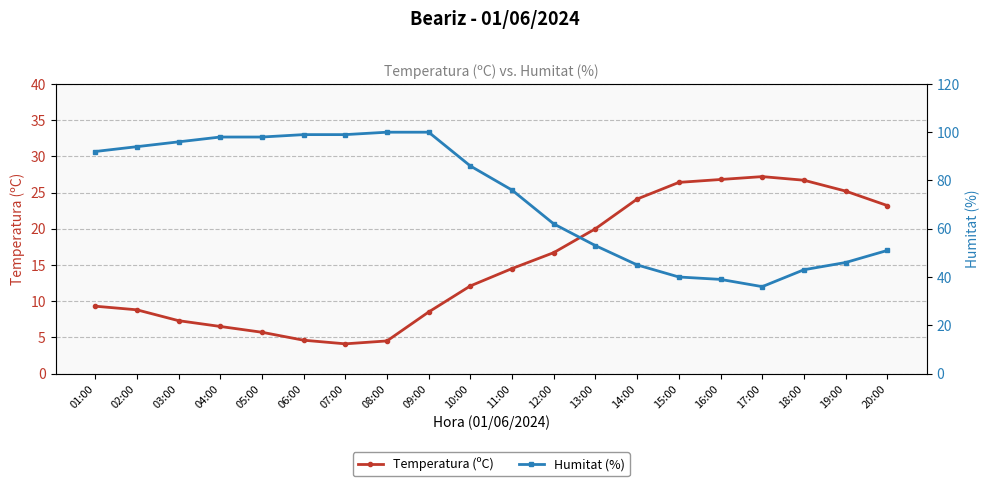

Is it true that Humitat (%) equals 65.3 at 18:00?

False